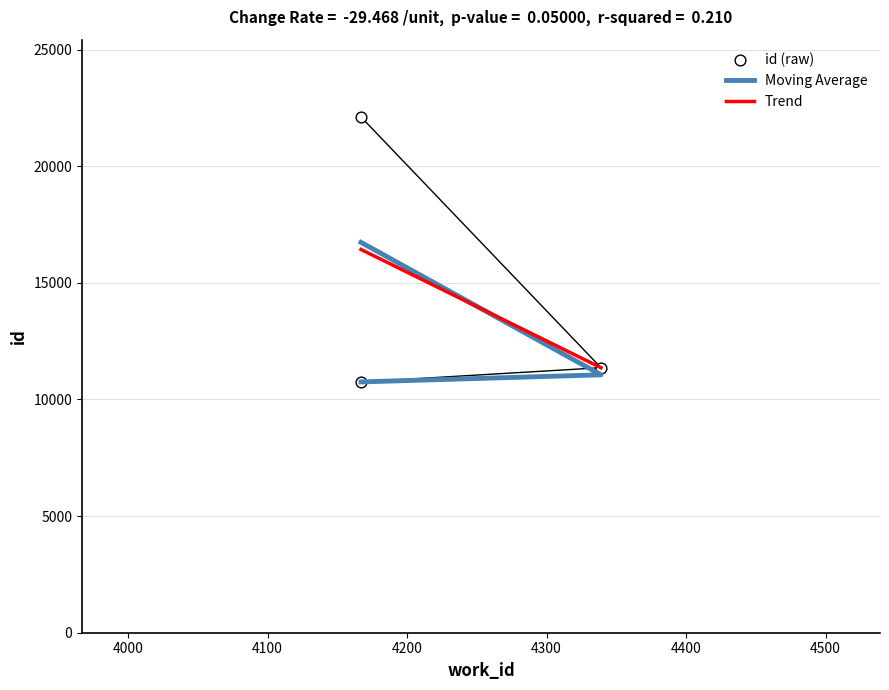

Which has a higher value, 4339 or 4167?

4167